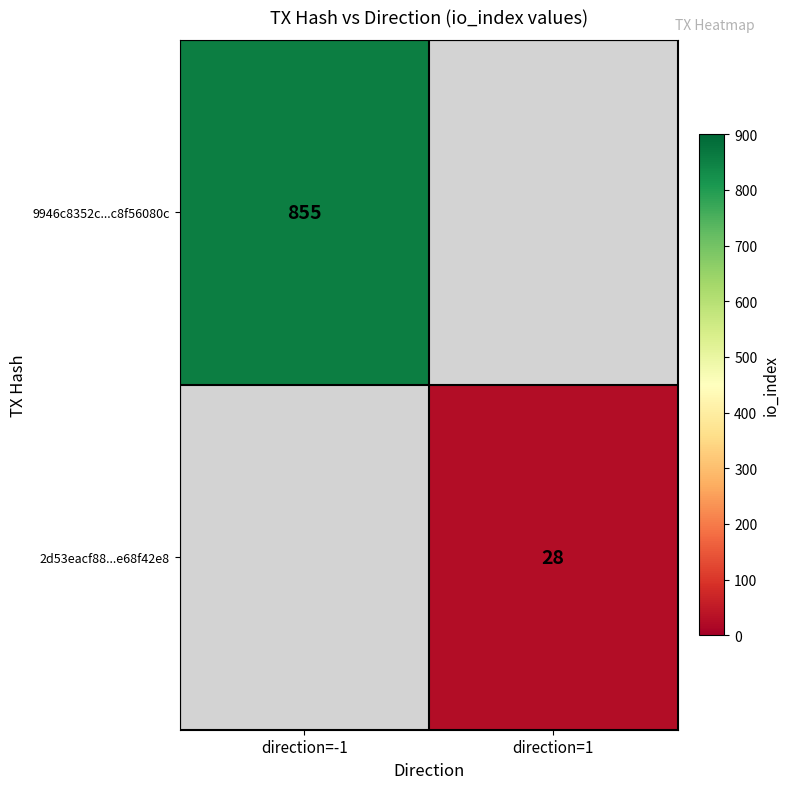

Is it true that 9946c8352c...c8f56080c equals 555 at direction=-1?

False